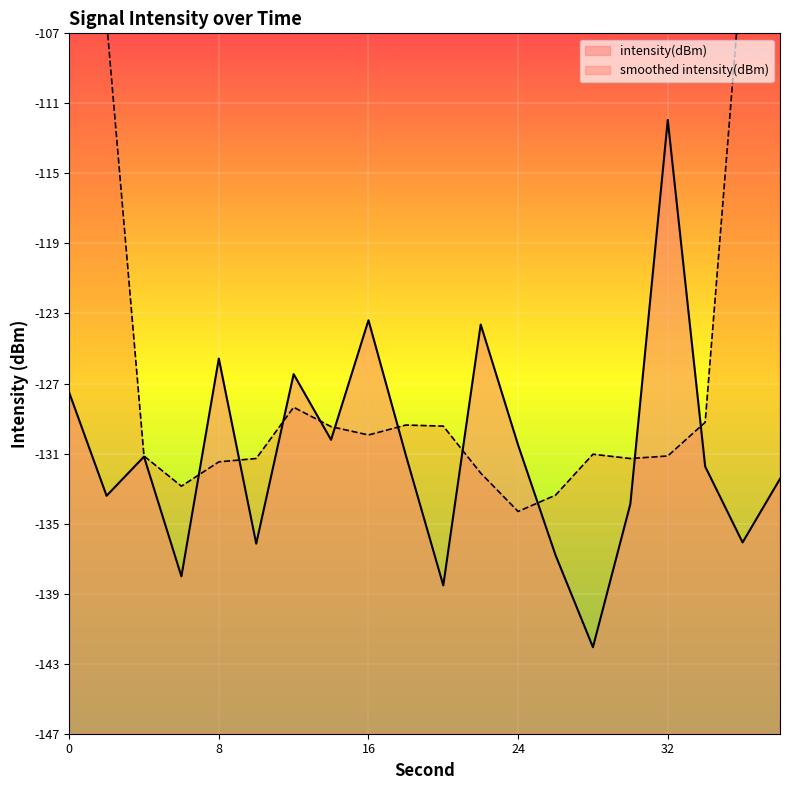

What is the maximum value for intensity(dBm)?

-111.9